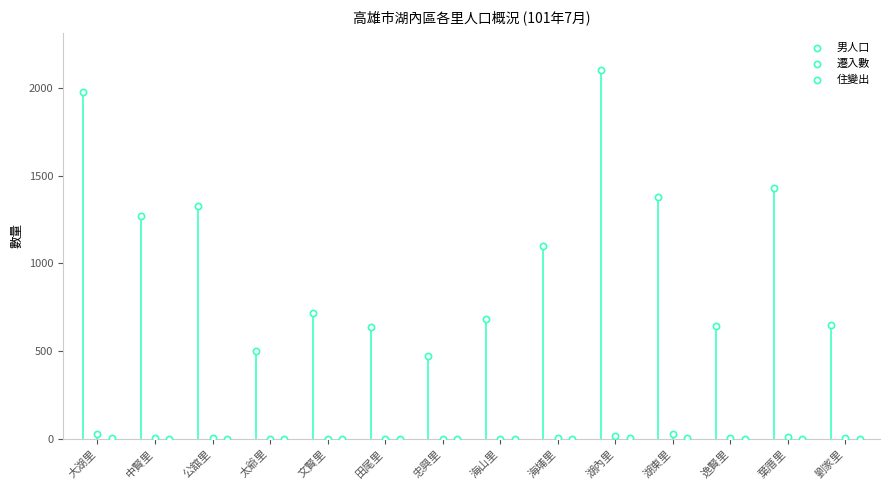

Which series contains the highest Y value?

男人口